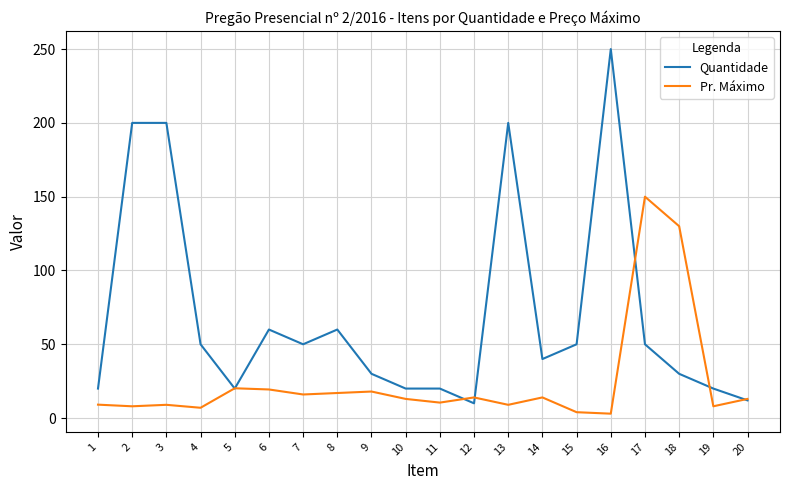

What is the smallest value displayed?

3.0